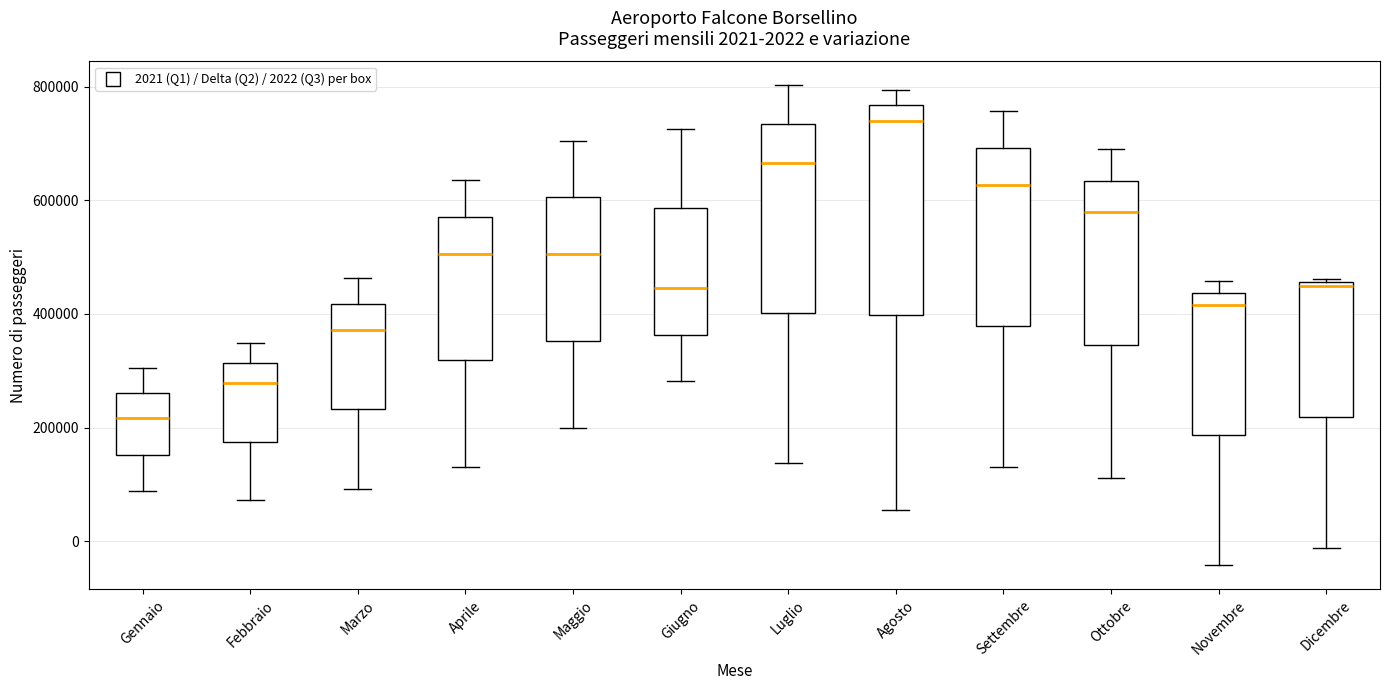

Comparing the boxes themselves (not the whiskers), which one is the tallest?

Agosto